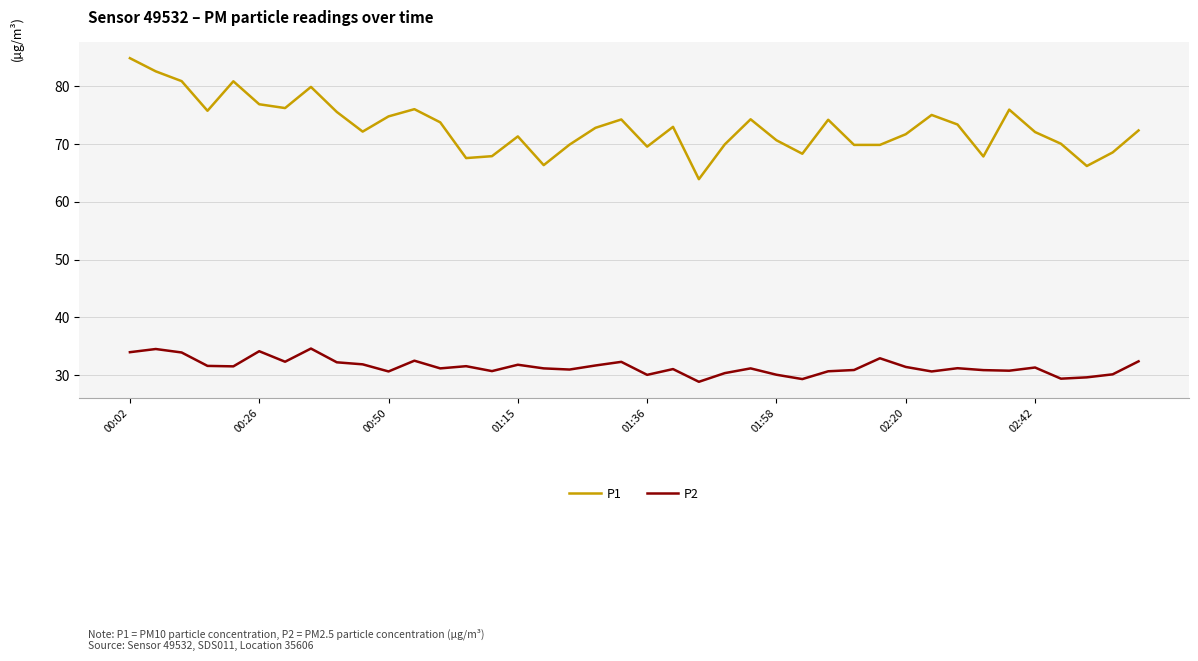

True or false: P1 and P2 cross at least once.

False